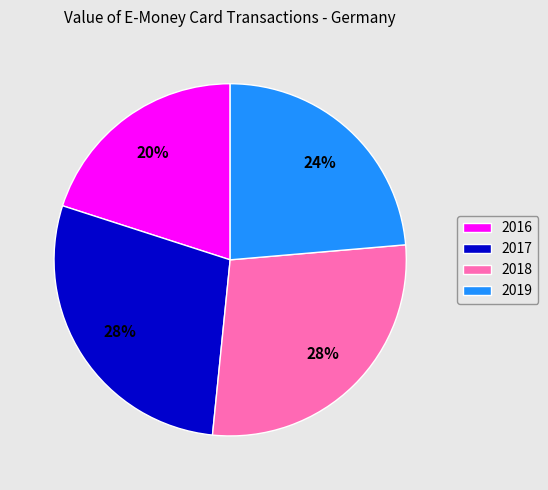

Is the sum of 2019 and 2018 greater than half?

Yes